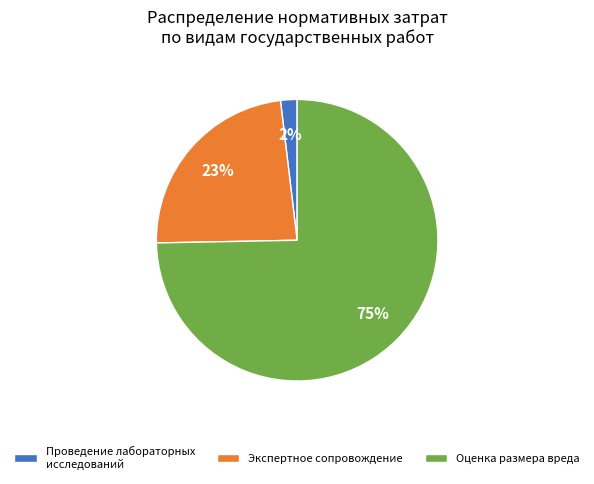

To the nearest percent, what is the difference between the Проведение лабораторных исследований and Оценка размера вреда slice percentages?

73%